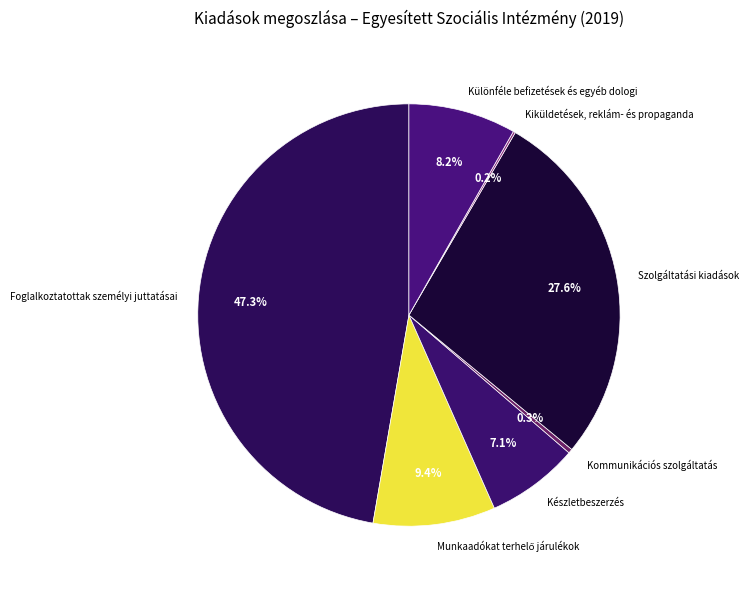

Do Készletbeszerzés and Szolgáltatási kiadások together represent more than half of the pie?

No